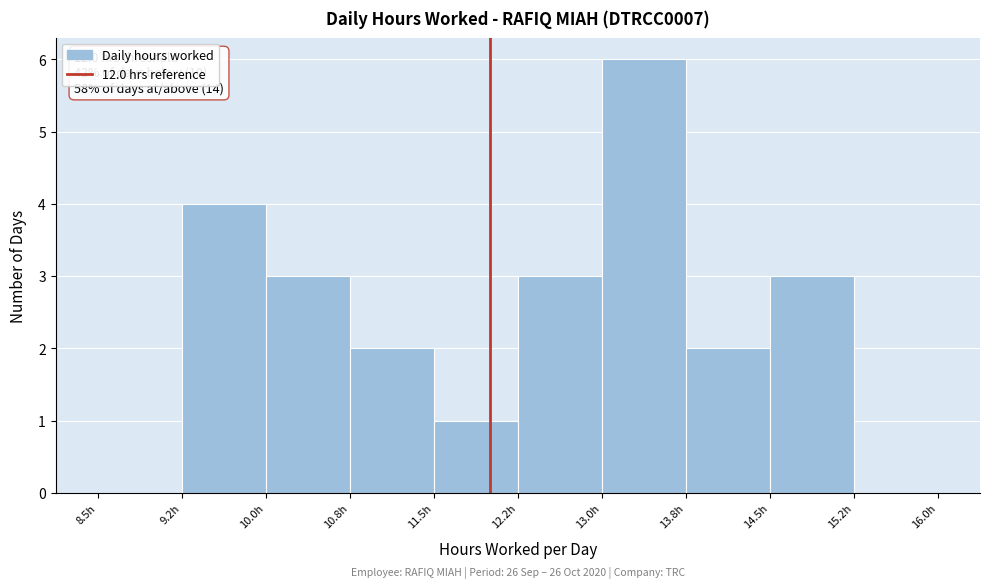

Over which range of the x-axis is the bar tallest?

13.00 to 13.75